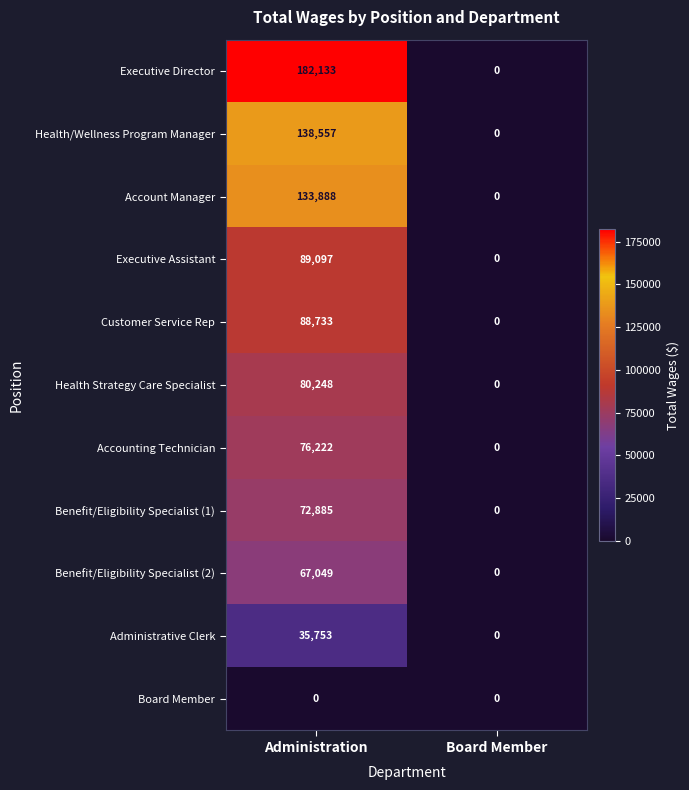

How many series are shown in this chart?

11